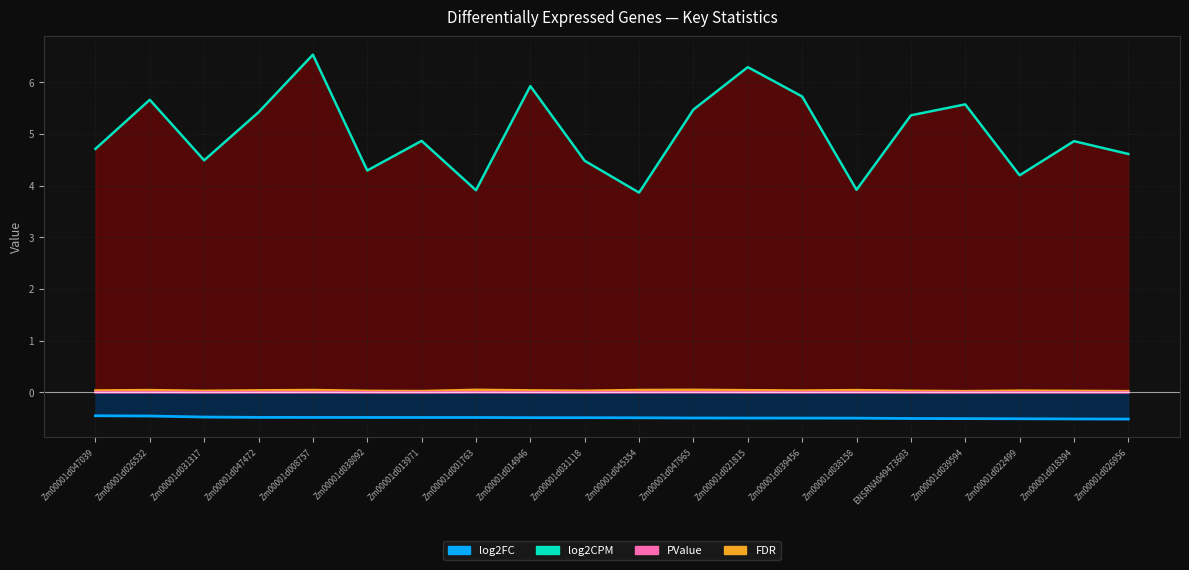

Which series has the largest total across all categories?

log2CPM